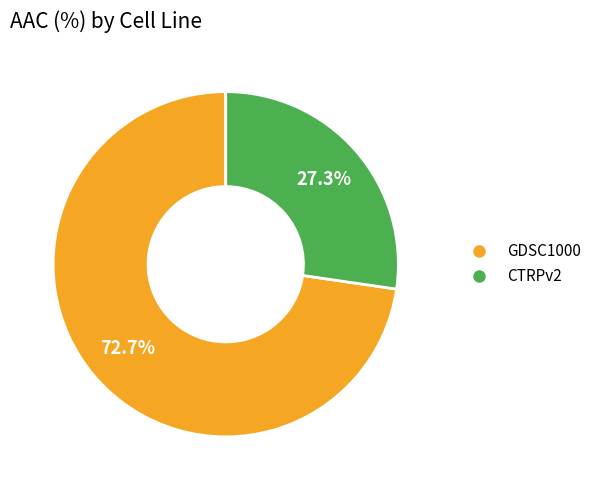

Approximately how many times larger is the value at GDSC1000 compared to CTRPv2?

2.7